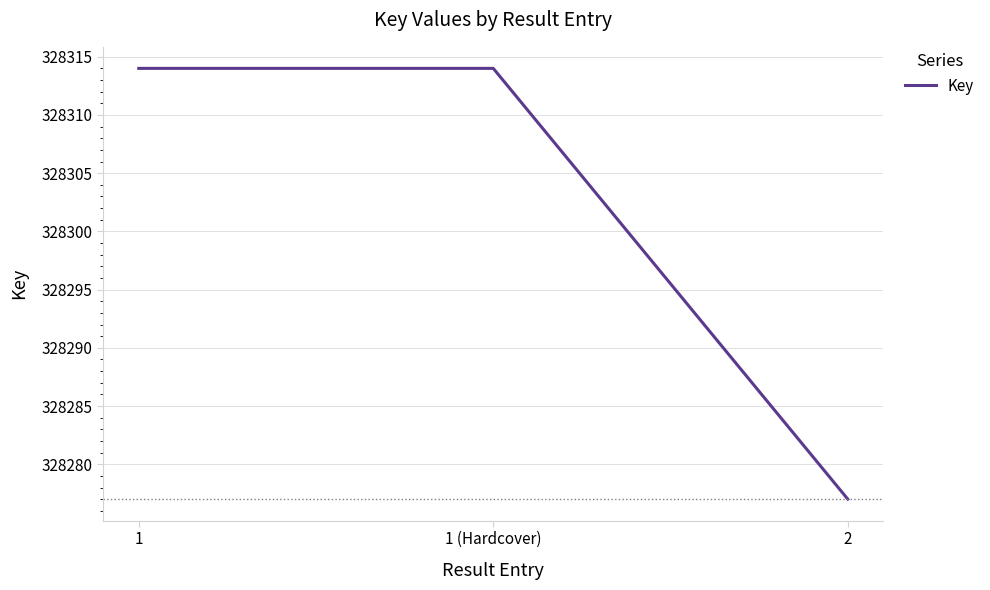

What is the greatest value displayed?

328314